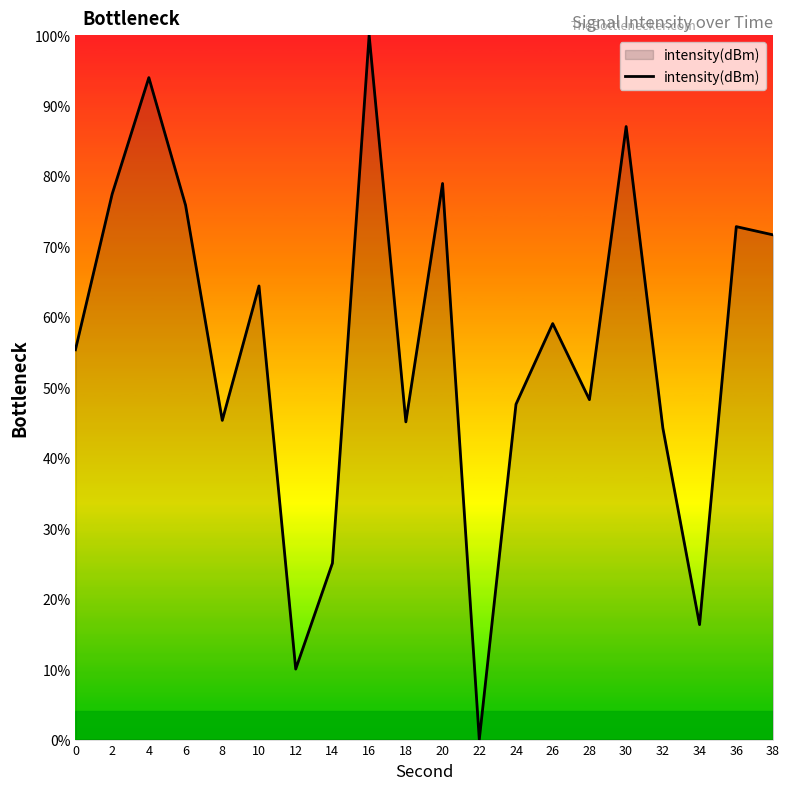

Does the chart have visible grid lines?

No